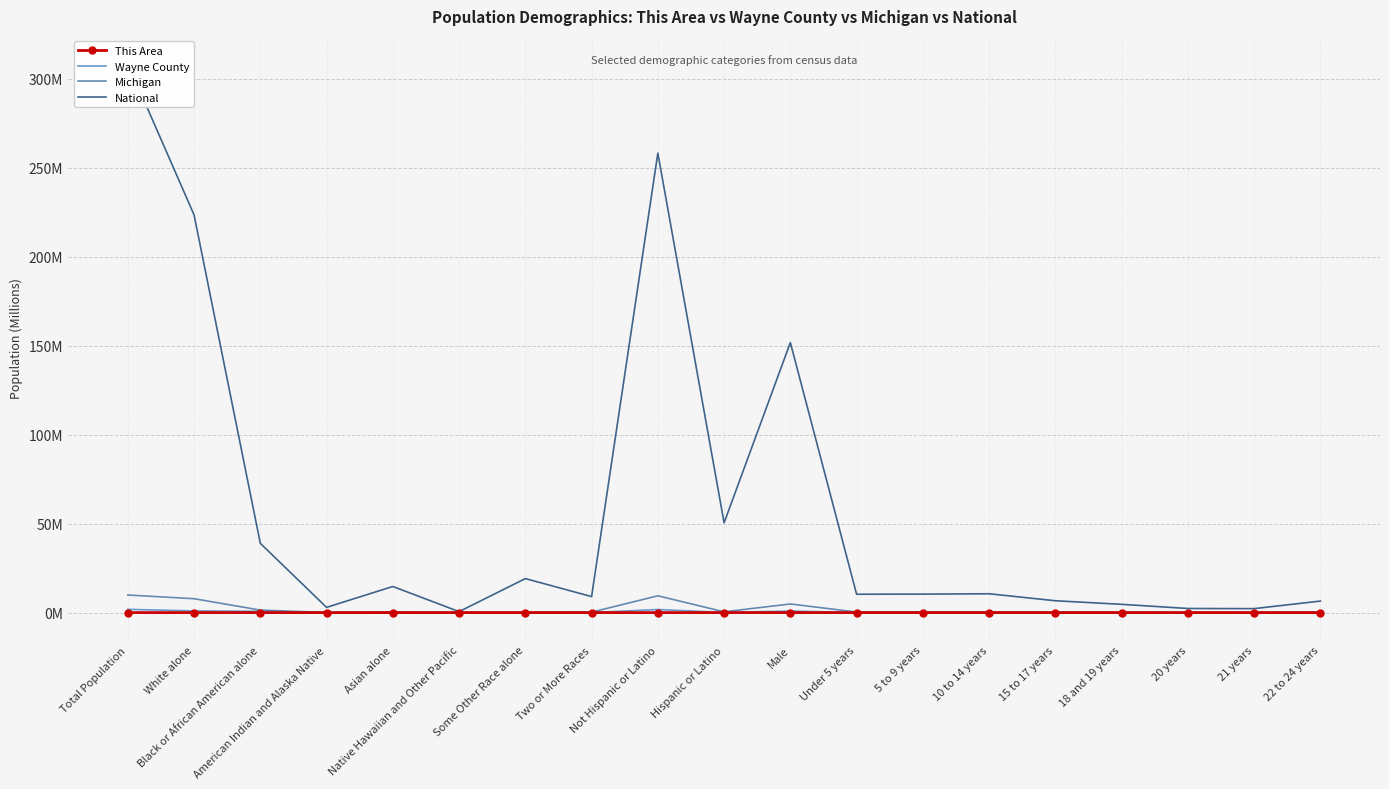

How many lines are shown in the chart?

4